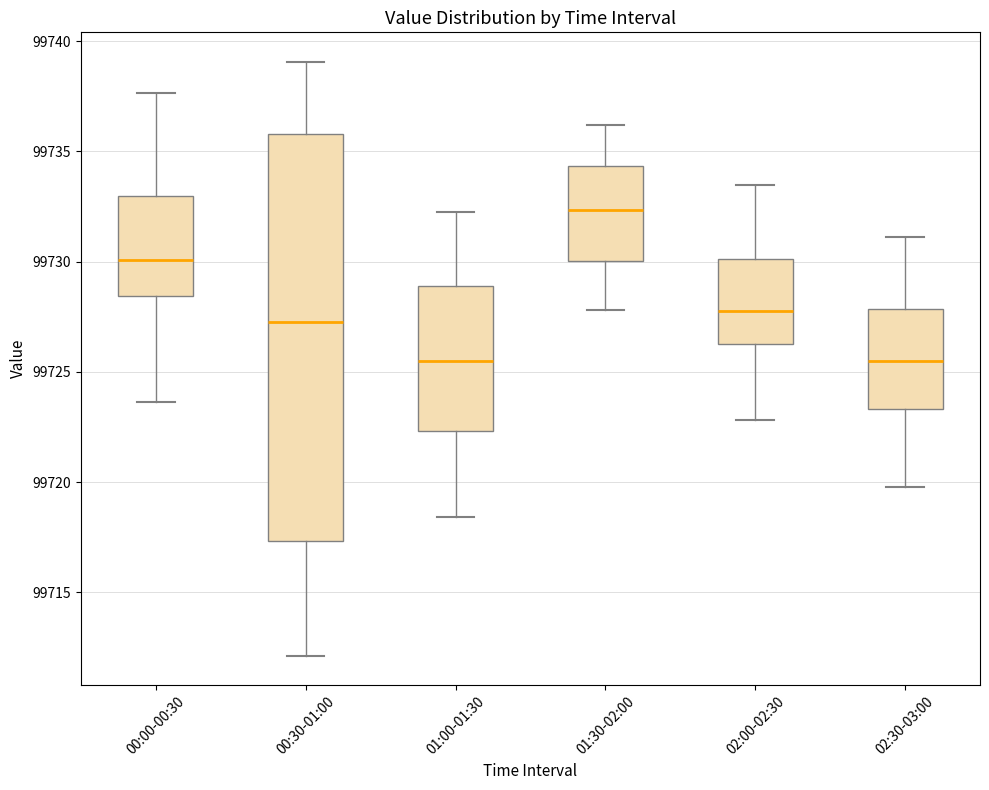

Where does the upper whisker of the box for 00:30-01:00 end on the y-axis? The values are not printed on the chart, so give them approximately, as read against the axis.

99739.0